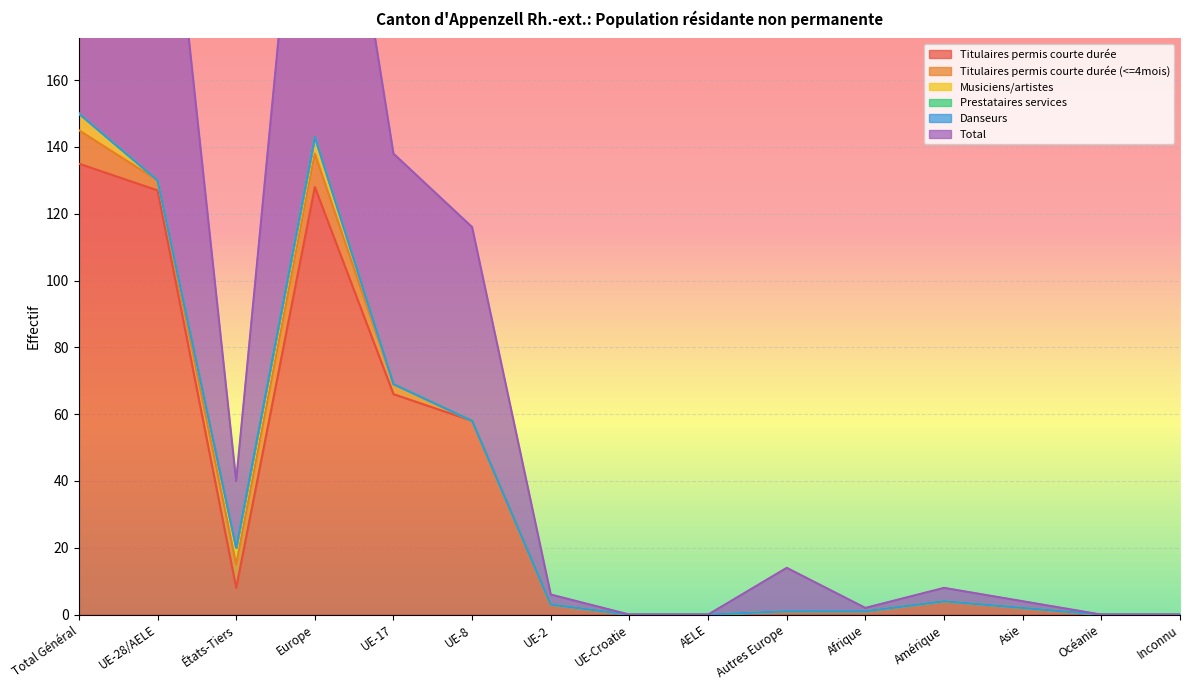

What is the difference between the second highest and second lowest values in the Titulaires permis courte durée (<=4mois) series?

10